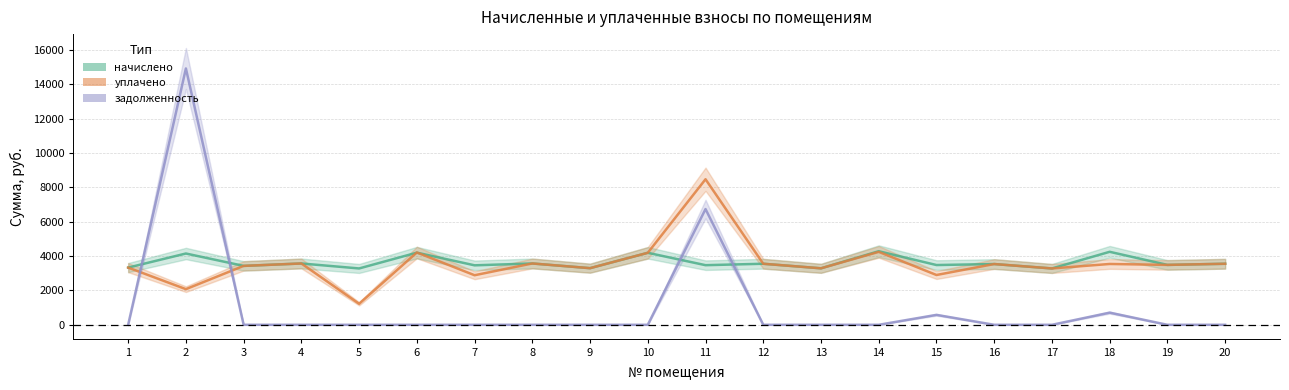

The value of начислено at 9 is 4681.4. True or false?

False